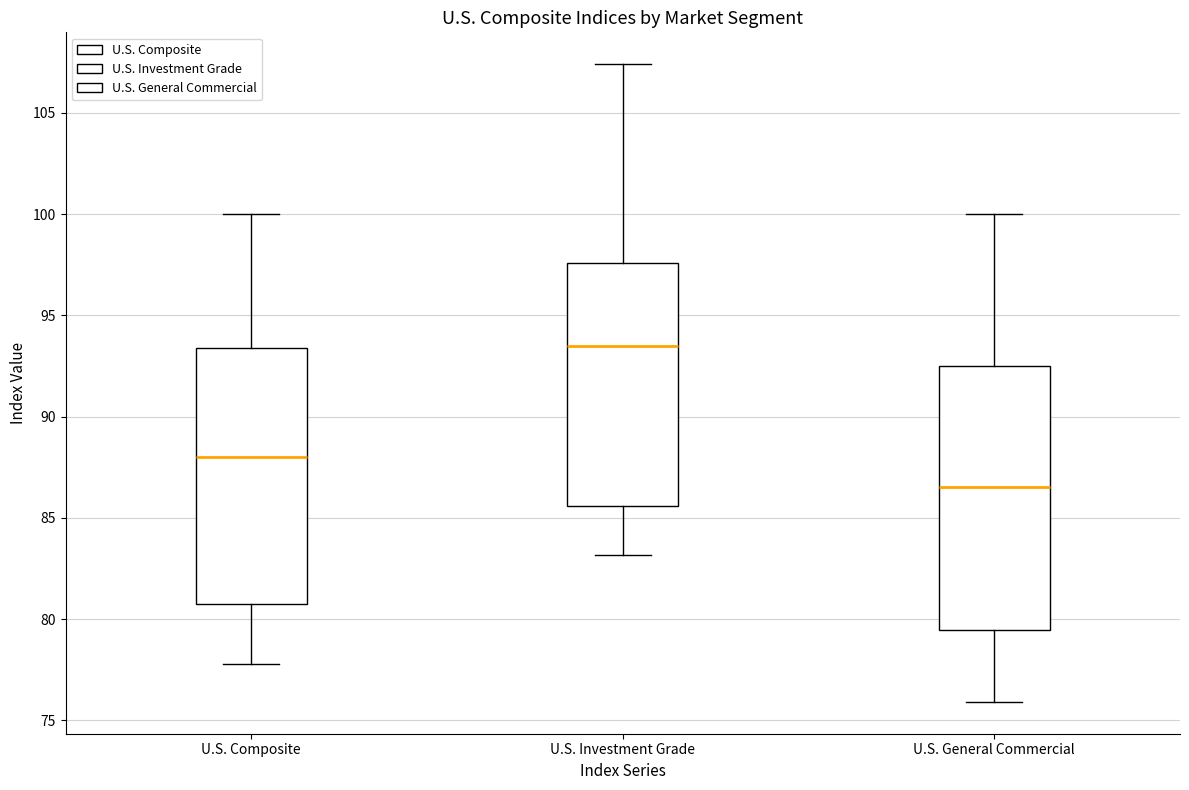

Reading left to right, transcribe this box plot: for each box, give where its median line is, the range the box spans, and where its two whiskers end, as read against the y-axis. The values are not printed on the chart, so give them approximately, as read against the axis.

U.S. Composite: median 88.0, box 81.0 to 93.5, whiskers 78.0 to 100.0
U.S. Investment Grade: median 93.5, box 85.5 to 97.5, whiskers 83.0 to 107.5
U.S. General Commercial: median 86.5, box 79.5 to 92.5, whiskers 76.0 to 100.0